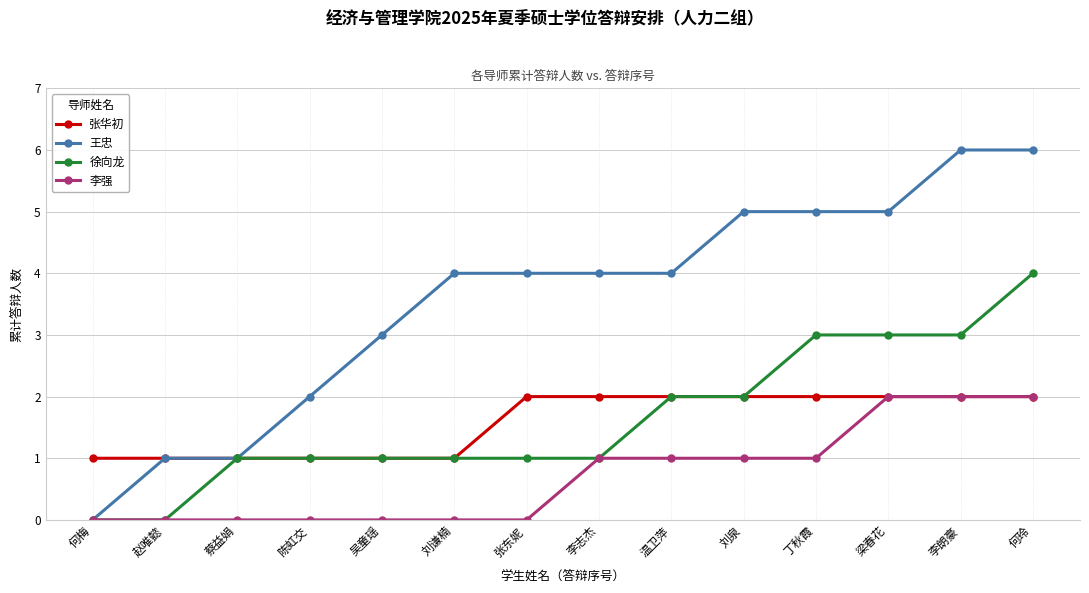

How many 张华初 values are between 1 and 2?

14